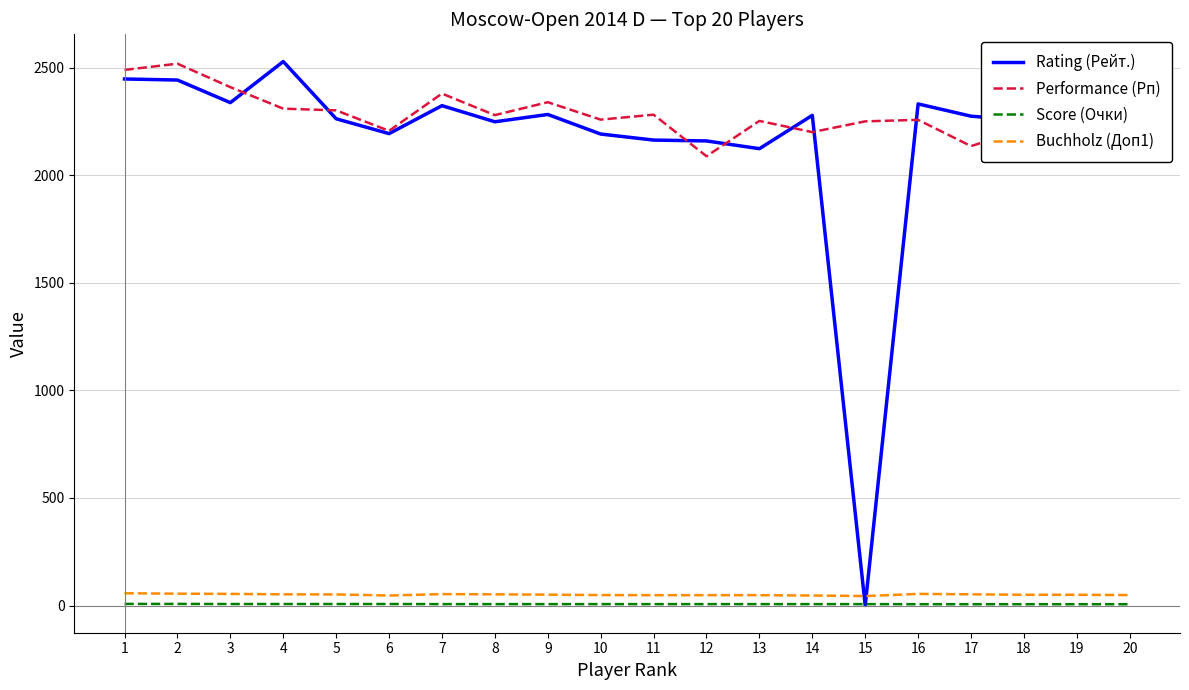

How many lines are shown in the chart?

4